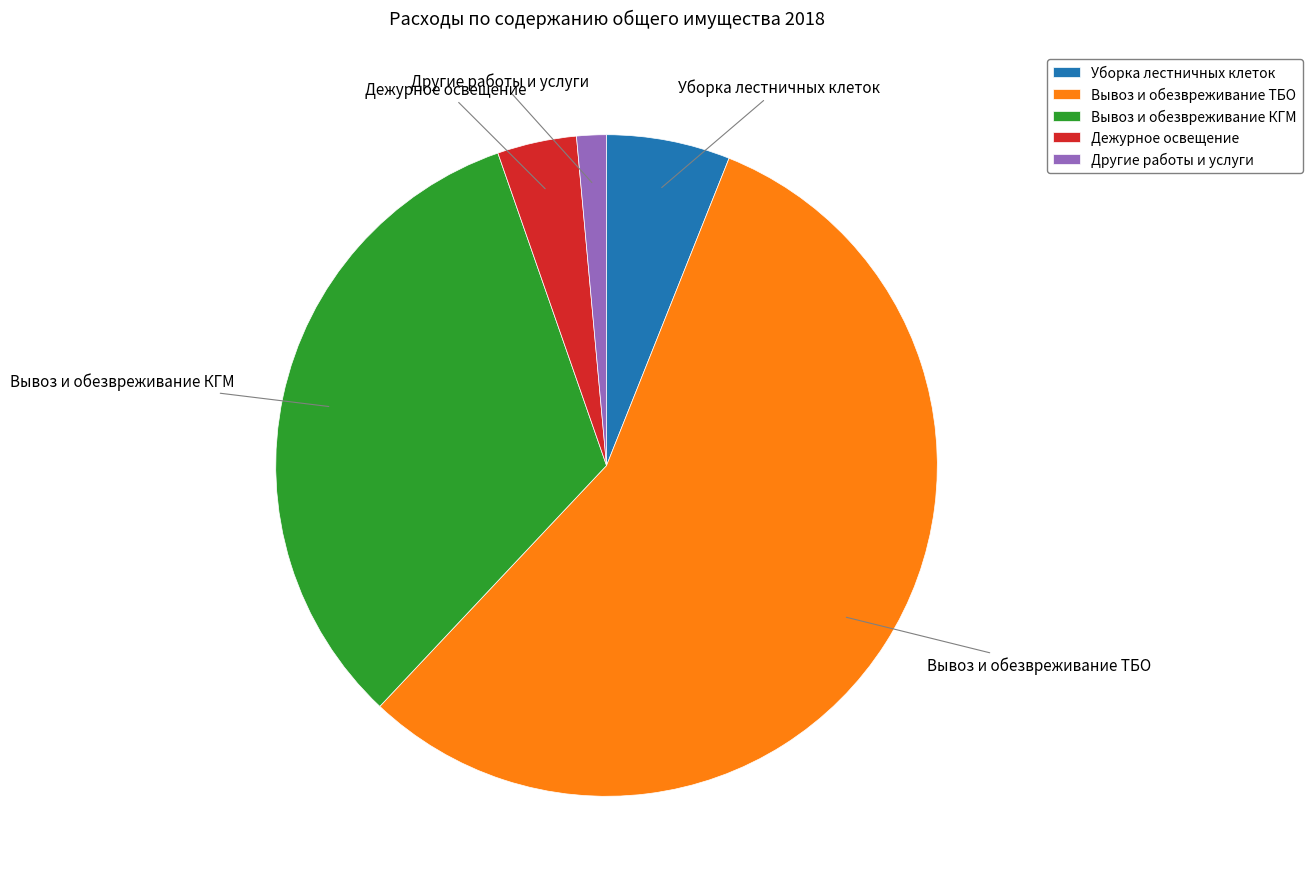

Is the sum of Дежурное освещение and Вывоз и обезвреживание ТБО greater than half?

Yes